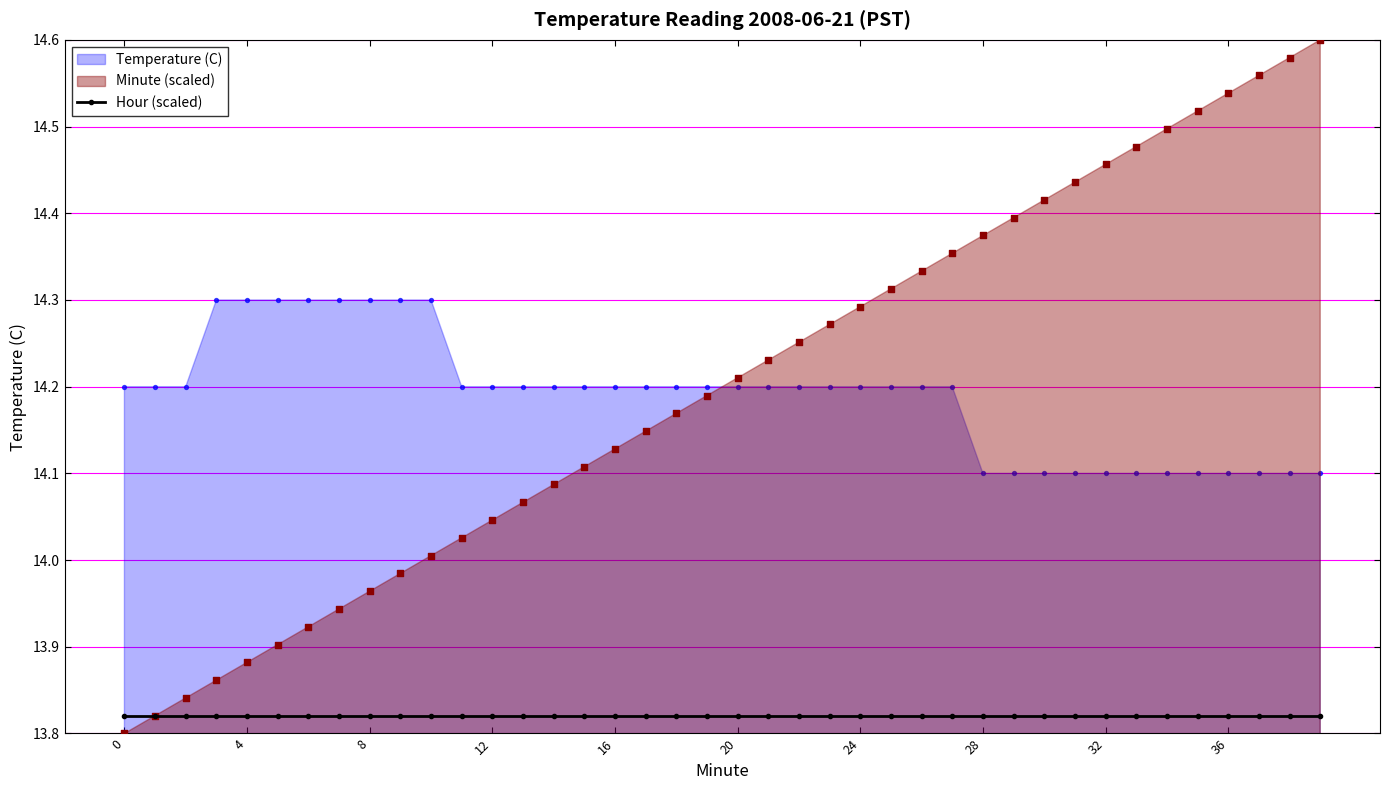

Which series reaches the maximum Y coordinate?

Minute